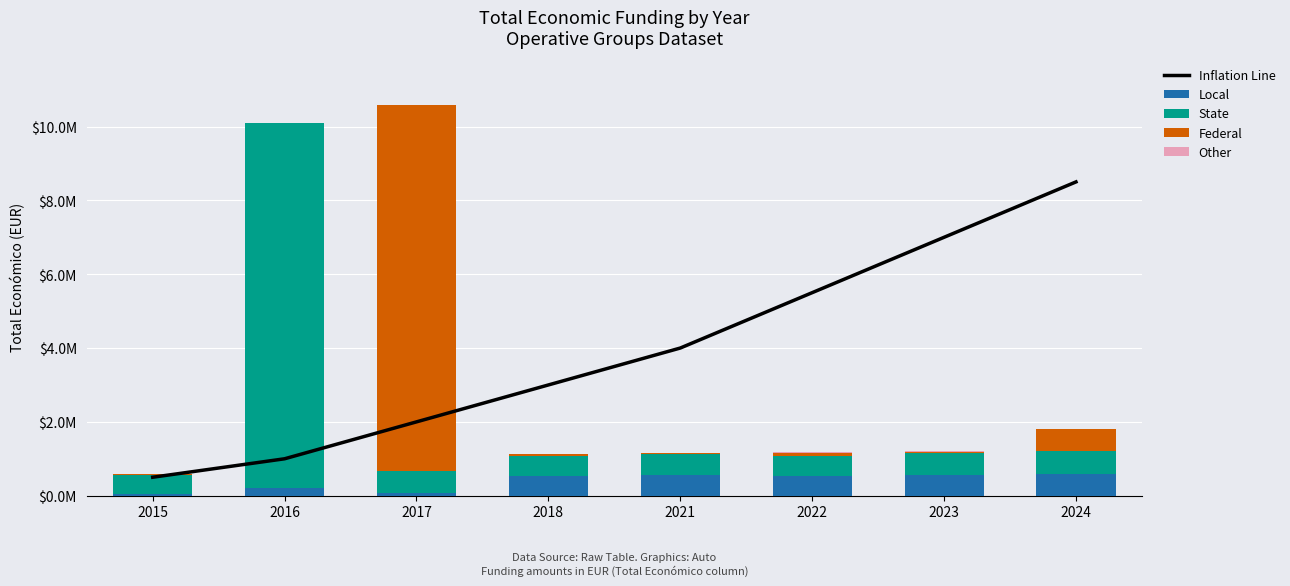

Count the number of categories in the chart.

8